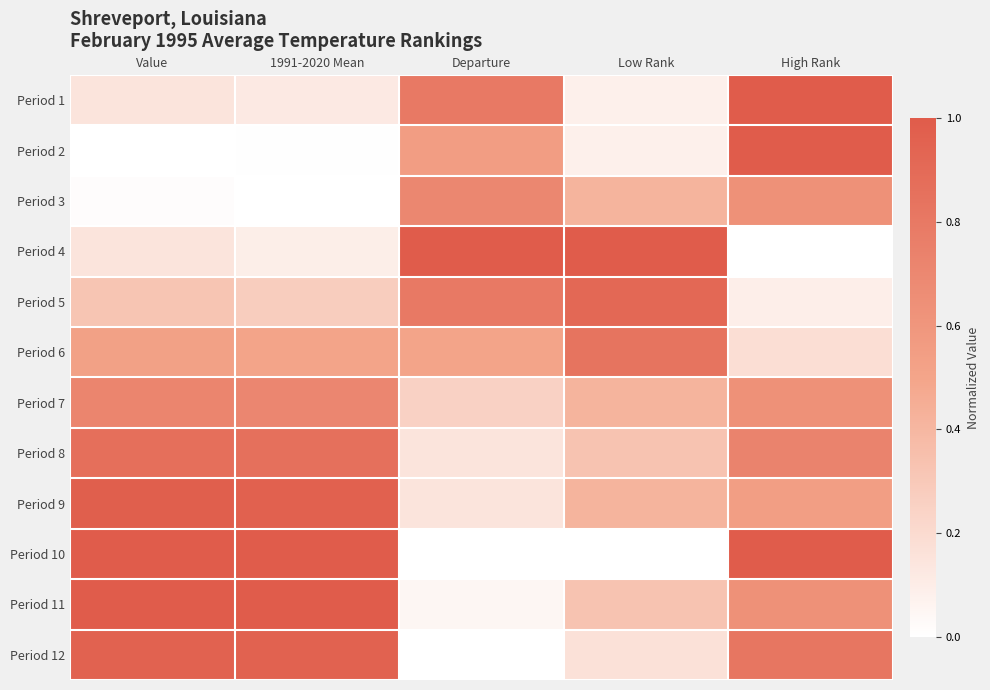

What is the spread (max minus min) of values at Low Rank?

1.0